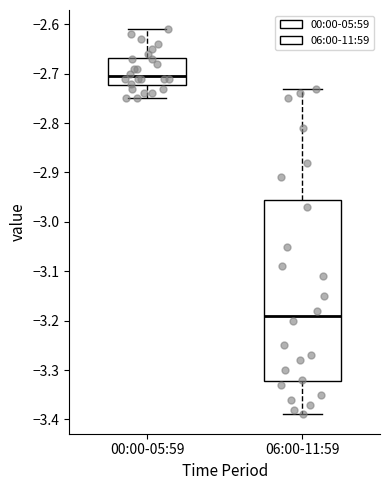

Reading left to right, read every box against the y-axis: the position of its median line, the range the box covers, and the ends of its whiskers. The values are not printed on the chart, so give them approximately, as read against the axis.

00:00-05:59: median -2.70, box -2.72 to -2.67, whiskers -2.75 to -2.61
06:00-11:59: median -3.19, box -3.32 to -2.95, whiskers -3.39 to -2.73